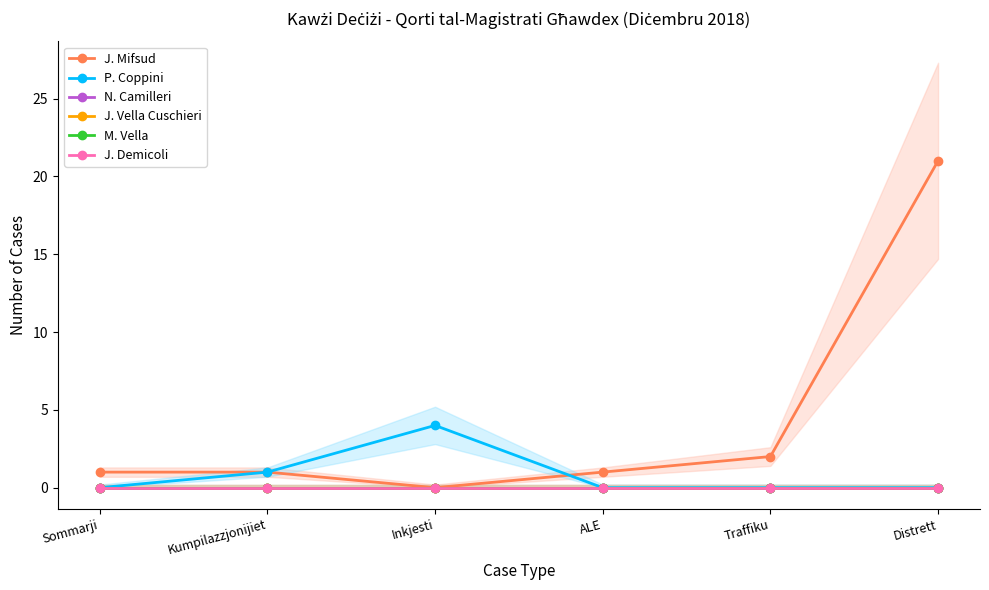

True or false: M. Vella and N. Camilleri intersect in this chart.

False